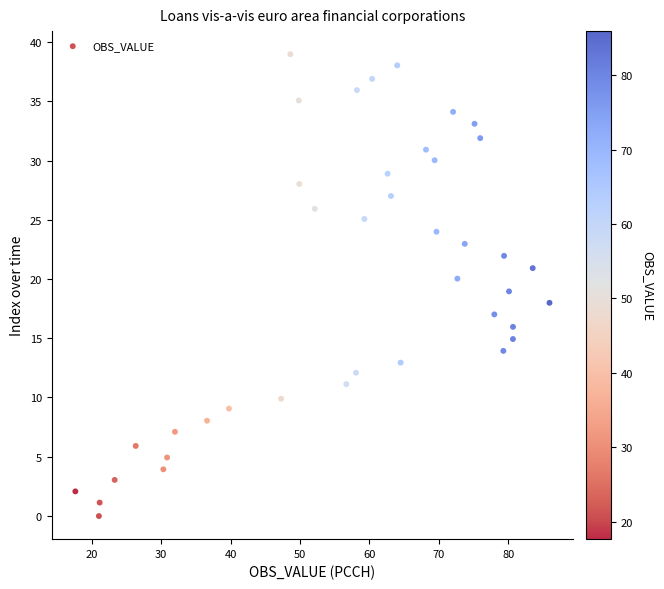

What is the range of Y values (max minus min)?

39.0